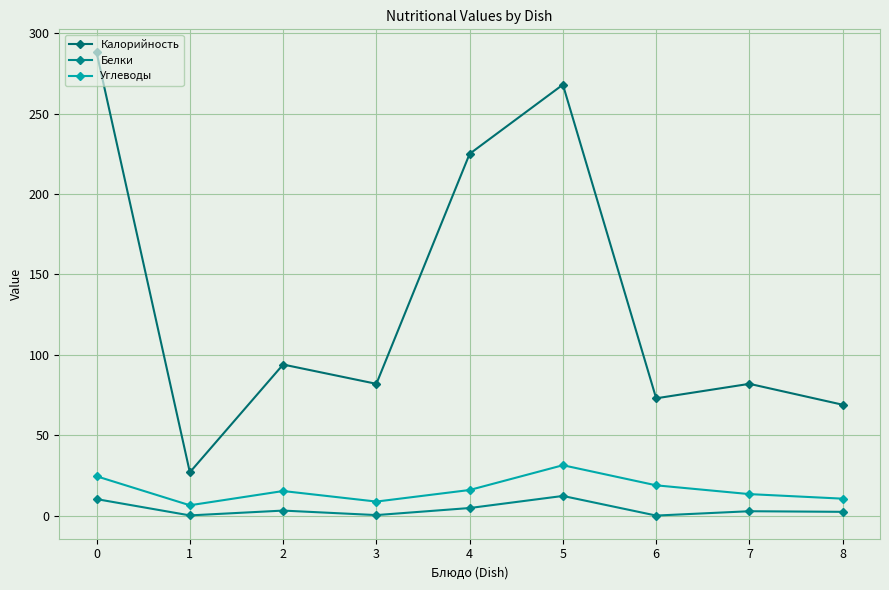

Count the number of data series in this chart.

3